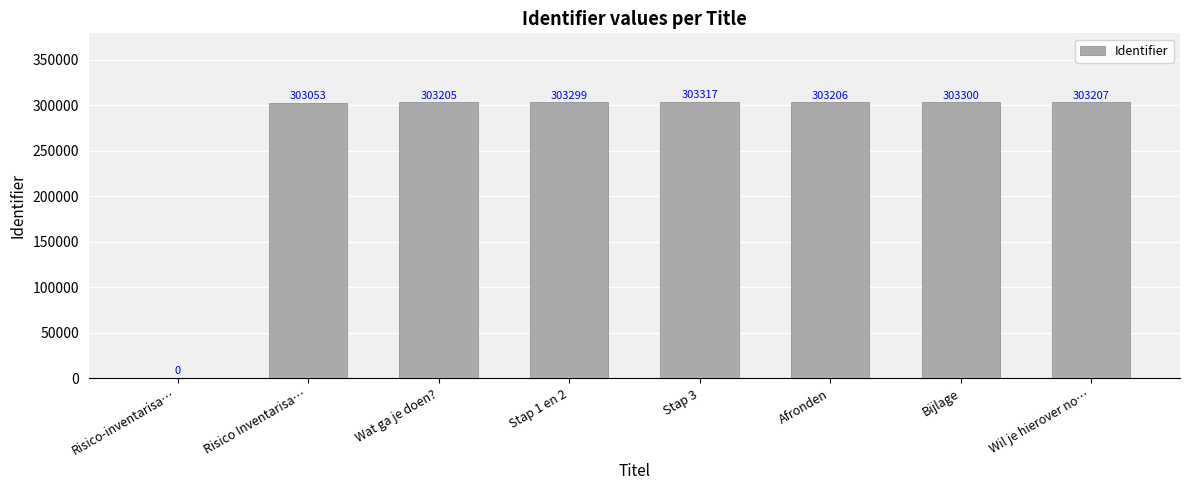

Are the bars horizontal?

No